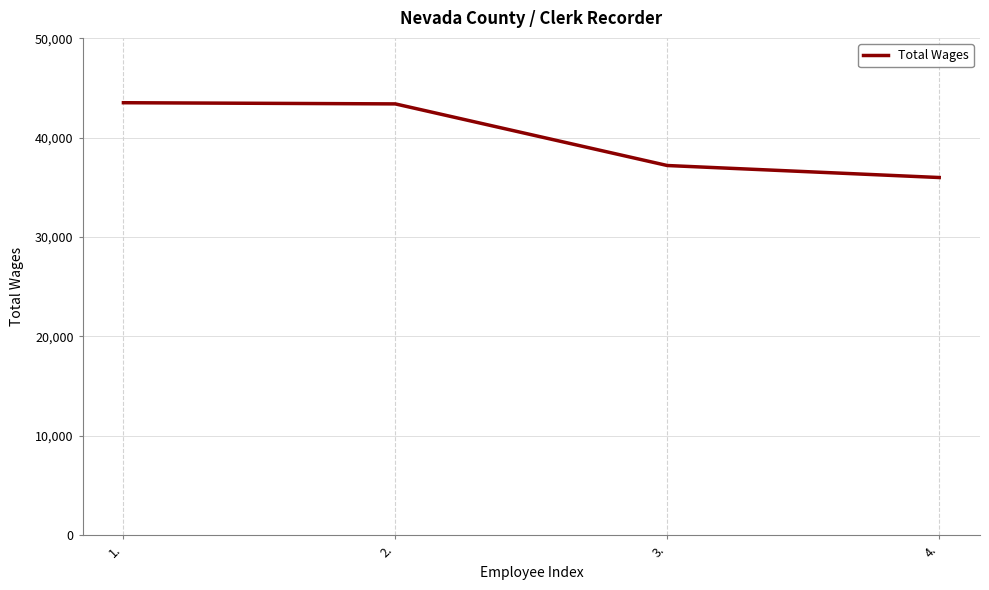

The chart shows a value of 9849 at 2.. True or false?

False